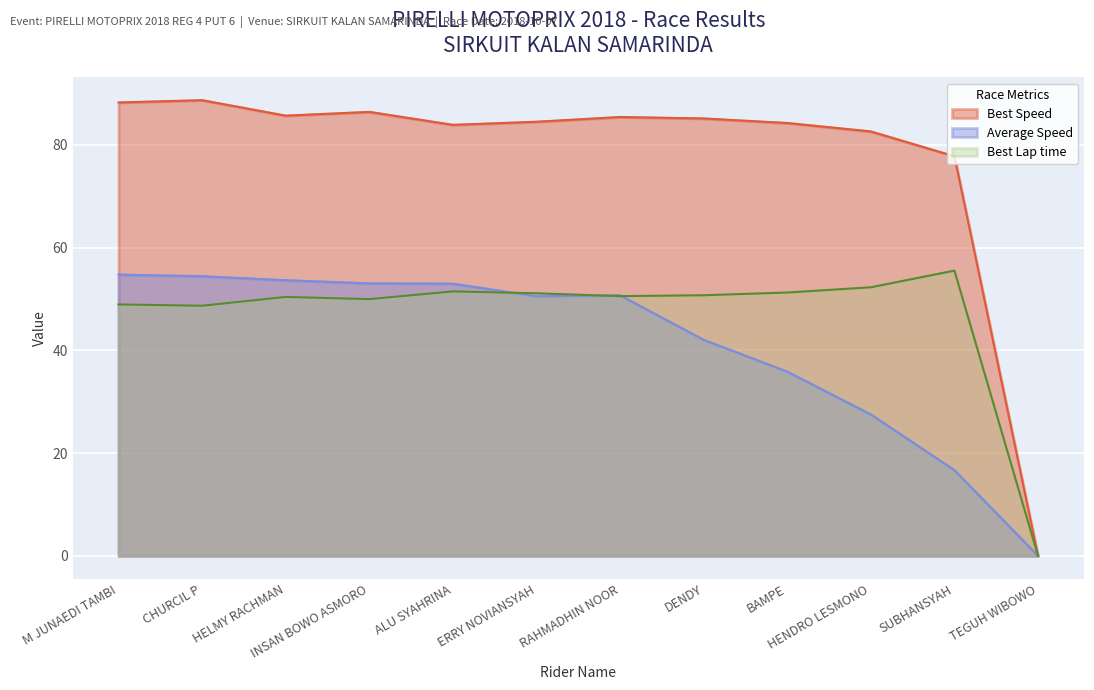

At ALU SYAHRINA, list the series in order from largest to smallest.

Best Speed, Average Speed, Best Lap time